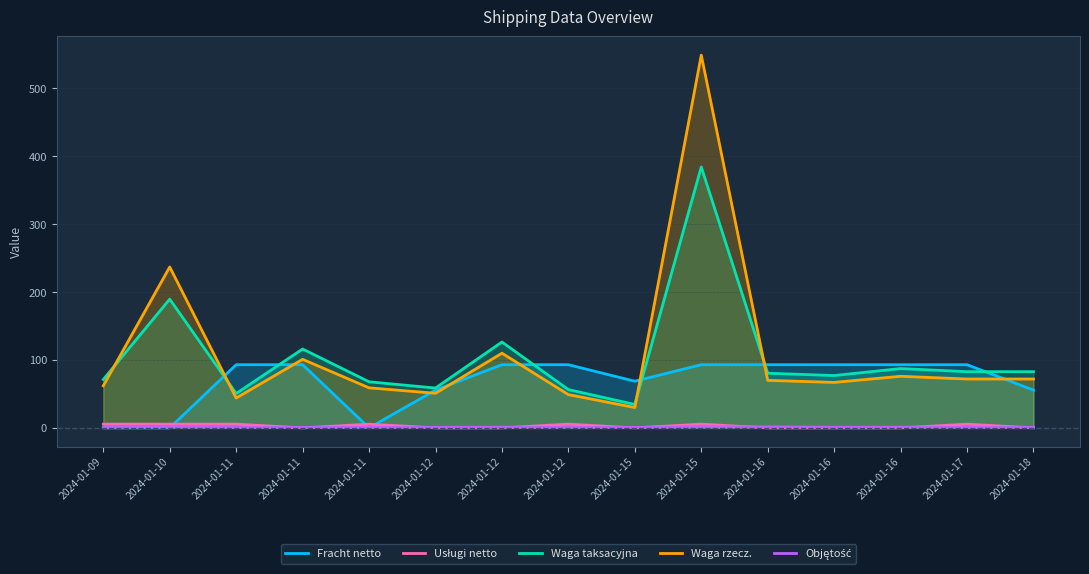

What is the difference between the highest and lowest values at 2024-01-10?

237.0